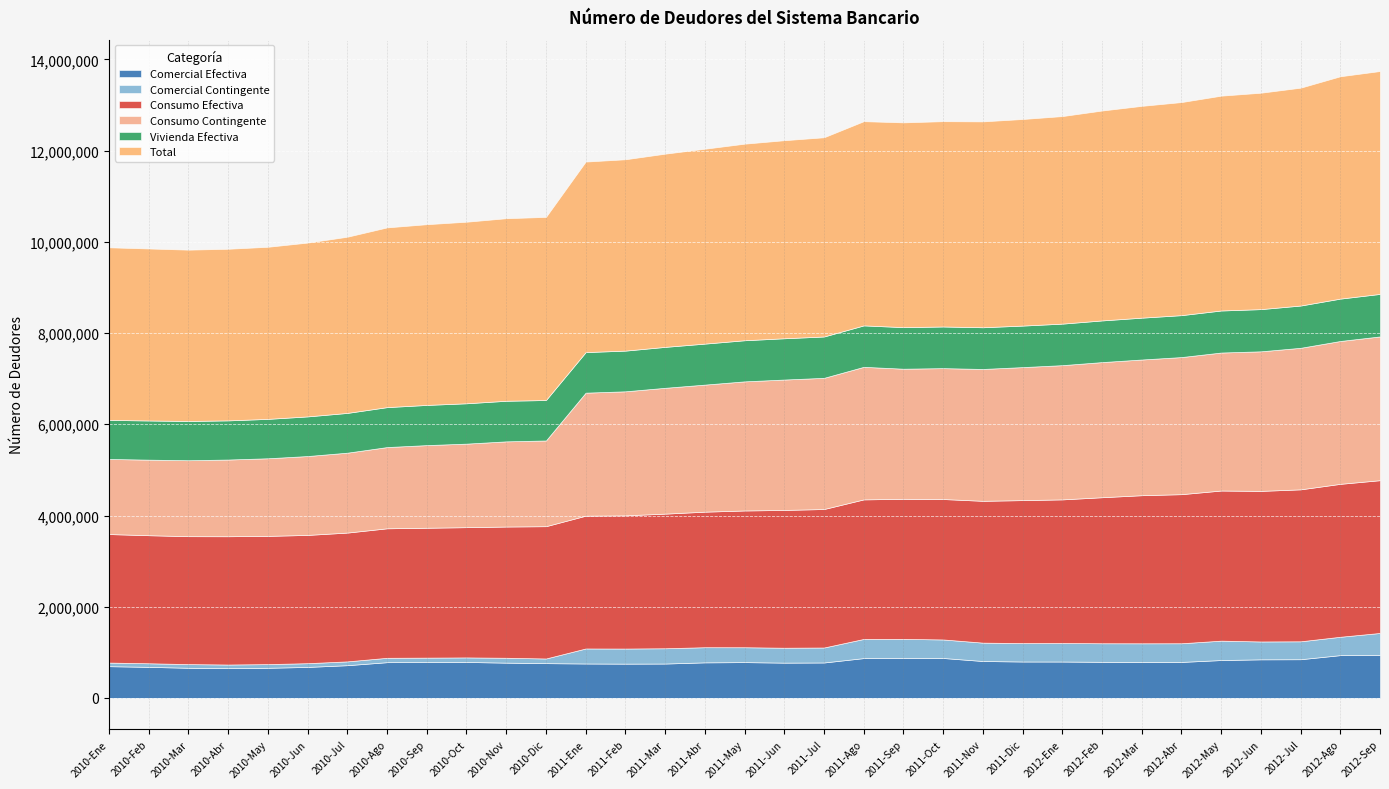

Reading left to right, list all the values displayed in this chart.

Comercial Efectiva: 697133	682126	661824	654449	661777	680770	718900	784865	786502	789566	774598	763497	755935	752853	754982	780860	786187	774711	778097	874517	876963	876820	810327	799519	799082	792747	790912	790304	831576	847258	849578	939697	942430
Comercial Contingente: 78895	78975	80769	79109	80759	82351	83604	95984	98132	99787	106989	102308	329429	330899	335118	332227	326301	326961	328481	420023	419069	406076	402905	404256	406249	407124	407895	409487	425180	391535	392878	402410	483266
Consumo Efectiva: 2817425	2807032	2804321	2812172	2810946	2811550	2823350	2838906	2847204	2854994	2876700	2900145	2911079	2919872	2950989	2971118	2997676	3020440	3035799	3058952	3070310	3078676	3108815	3133737	3148121	3200999	3246371	3268051	3290913	3300826	3331141	3352341	3348851
Consumo Contingente: 1646584	1656613	1665019	1681764	1701571	1729288	1751846	1780878	1811800	1831500	1867528	1879379	2696830	2719216	2758708	2785479	2830834	2858749	2875827	2906100	2852086	2869478	2890696	2915964	2942805	2962492	2974900	3005592	3025296	3059843	3103071	3131912	3151570
Vivienda Efectiva: 855879	858301	860662	857952	863476	868781	871534	875522	880585	884452	889436	886460	889000	891927	896886	898738	901115	904765	906151	908159	911079	912484	914252	909912	910047	913147	917039	918917	921369	924975	926479	928534	931880
Total: 3783615	3770860	3755577	3762077	3772594	3810343	3862528	3939969	3961809	3980292	4002077	4014558	4176890	4194574	4235654	4272272	4309074	4341595	4367510	4476713	4488863	4501010	4513088	4528718	4549819	4601542	4643078	4671058	4709646	4744148	4775915	4874367	4886218